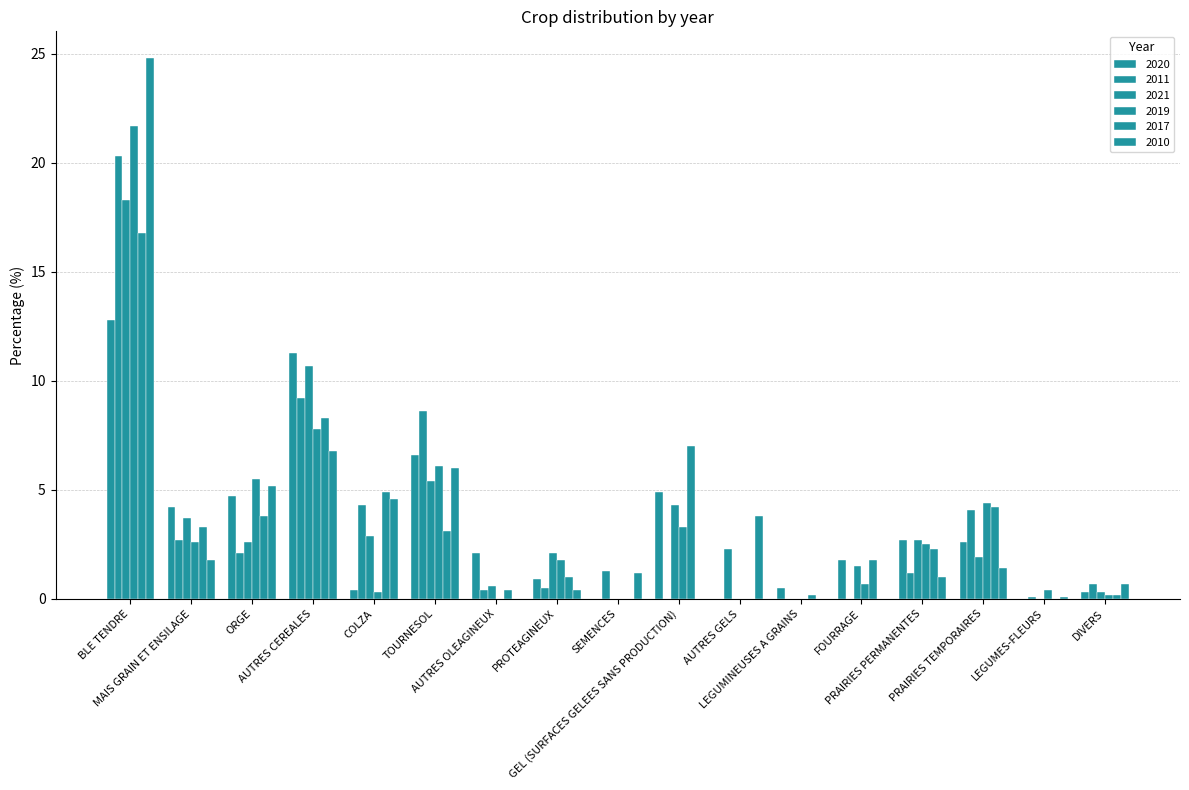

How many distinct data groups are displayed?

6